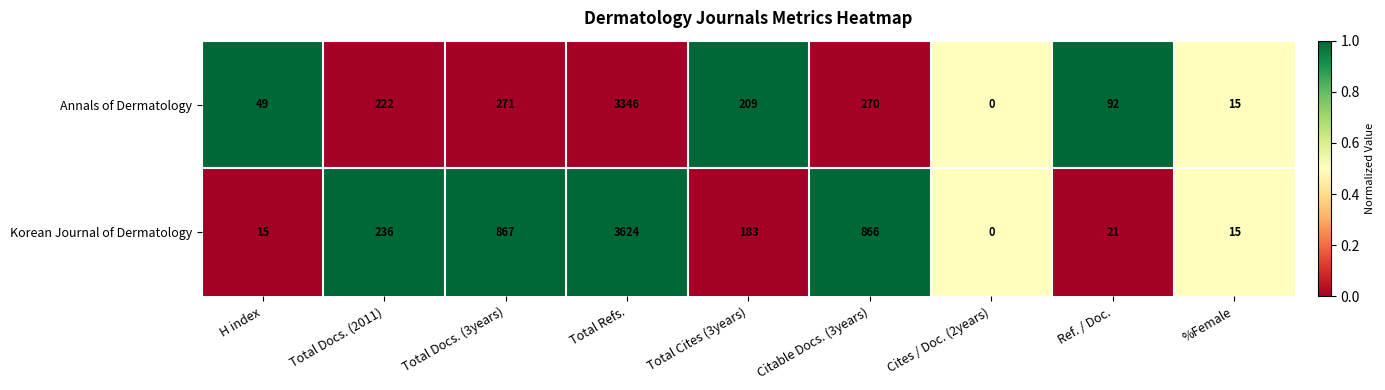

How many positive values does the Korean Journal of Dermatology series have?

8